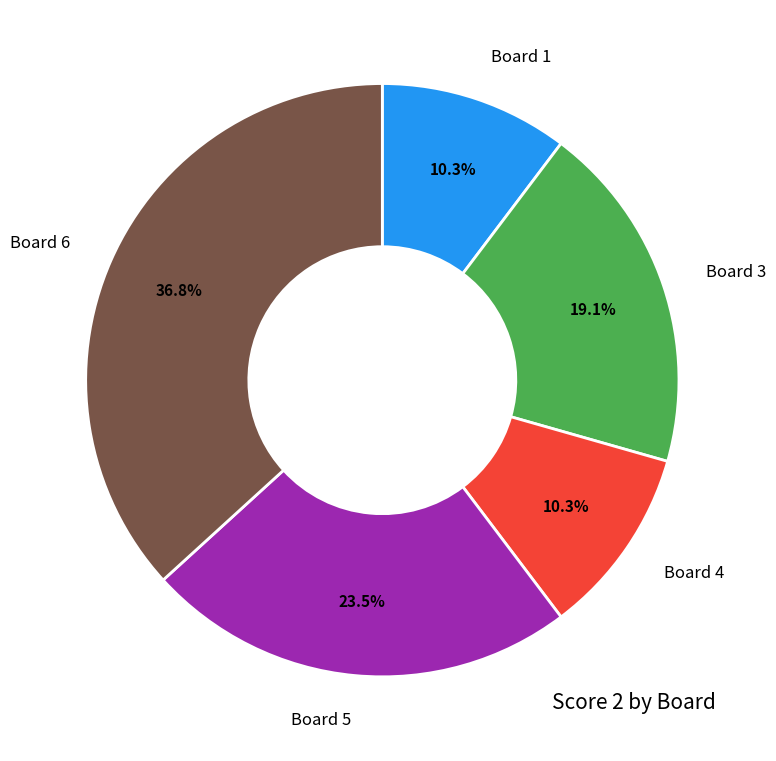

Is there a majority slice in this chart?

No